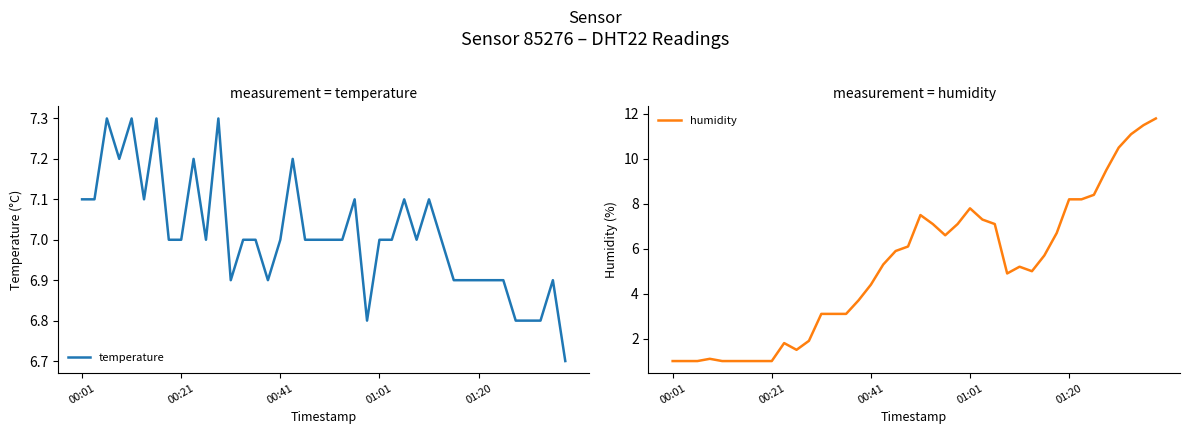

Where is humidity nearest to the value 6?

18